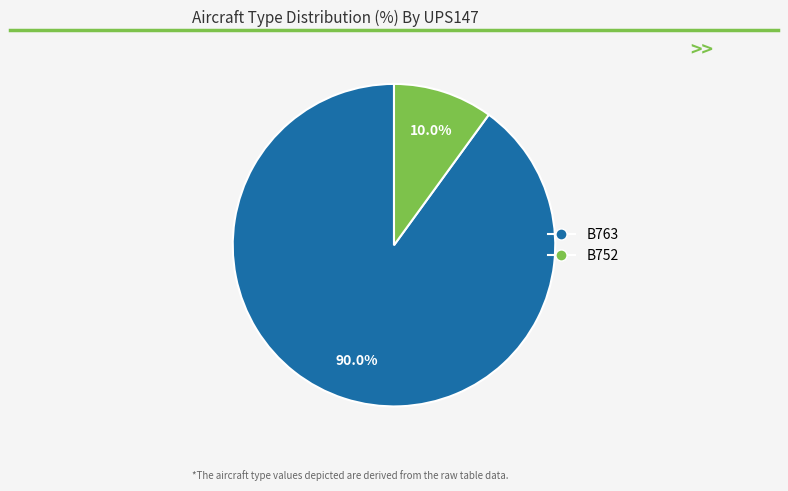

Combined, do B752 and B763 account for over 50%?

Yes